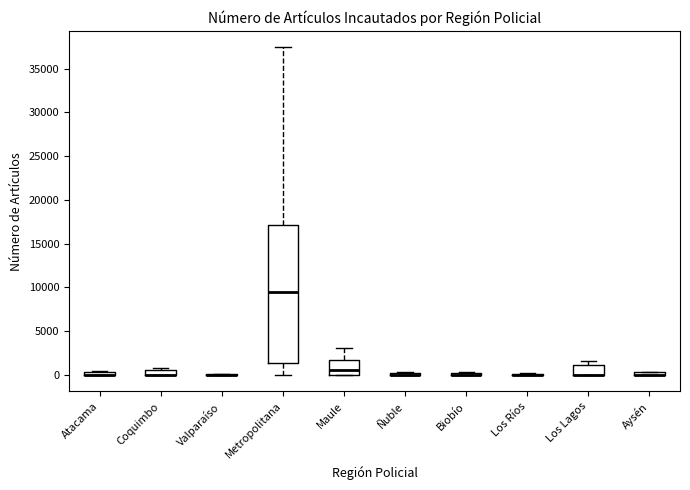

Which box is the tallest, from its lower edge to its upper edge?

Metropolitana